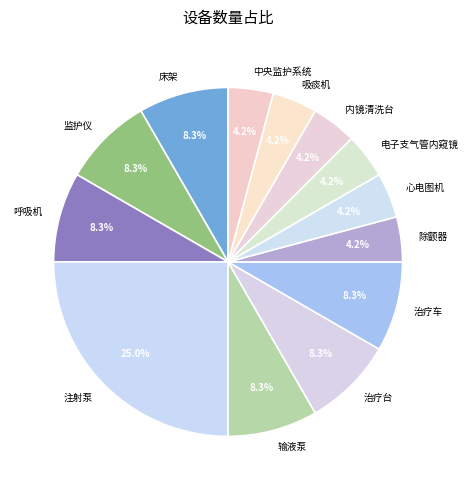

How many segments does this pie chart have?

13